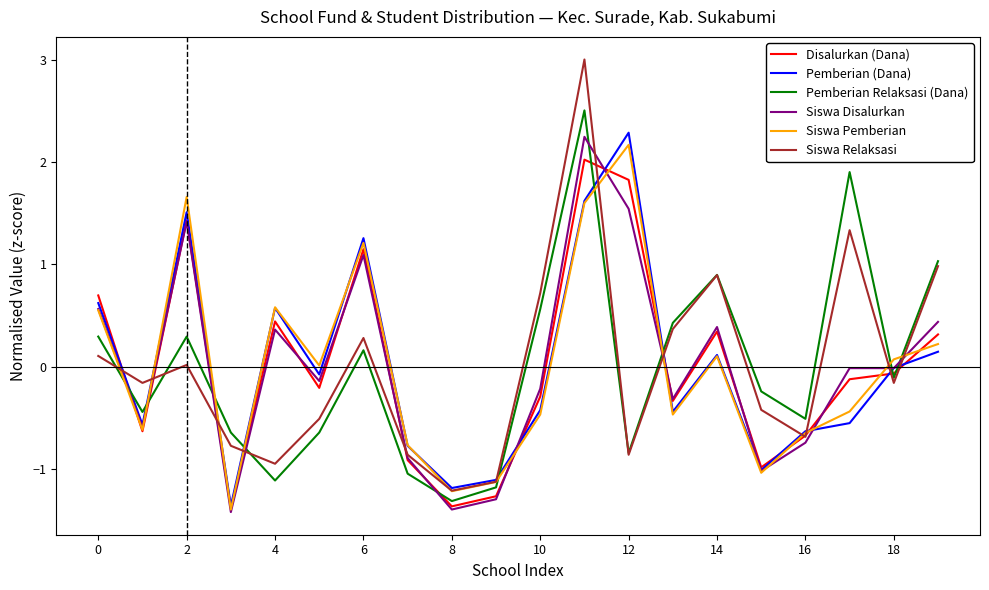

Which series has the widest spread of values?

Siswa Relaksasi